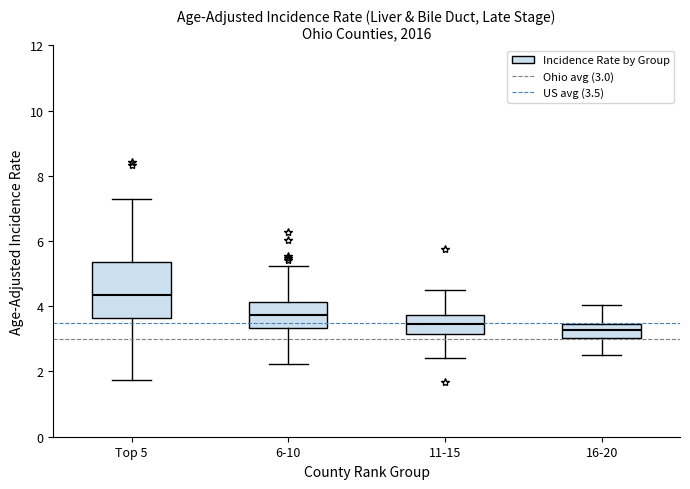

Reading left to right, transcribe this box plot: for each box, give where its median line is, the range the box spans, and where its two whiskers end, as read against the y-axis. The values are not printed on the chart, so give them approximately, as read against the axis.

Top 5: median 4.4, box 3.6 to 5.4, whiskers 1.8 to 7.2
6-10: median 3.8, box 3.4 to 4.2, whiskers 2.2 to 5.2
11-15: median 3.4, box 3.2 to 3.8, whiskers 2.4 to 4.4
16-20: median 3.2, box 3.0 to 3.4, whiskers 2.6 to 4.0